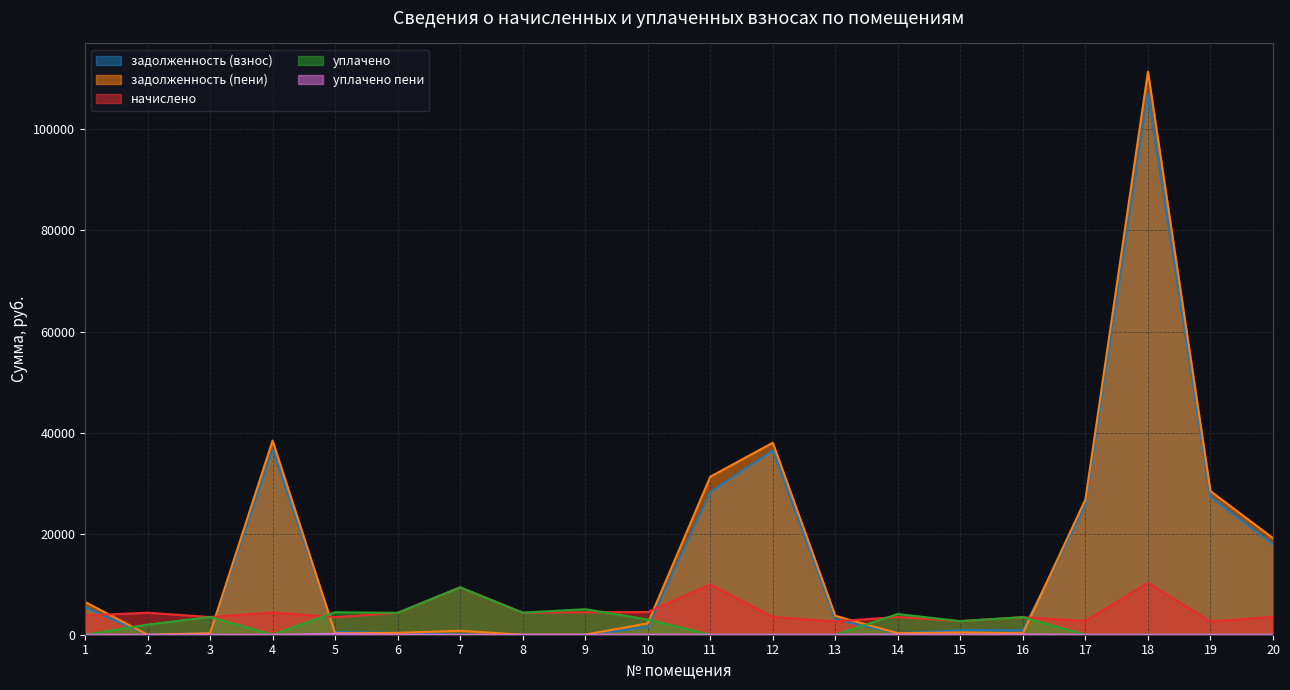

What is the average value of the начислено series?

4574.7